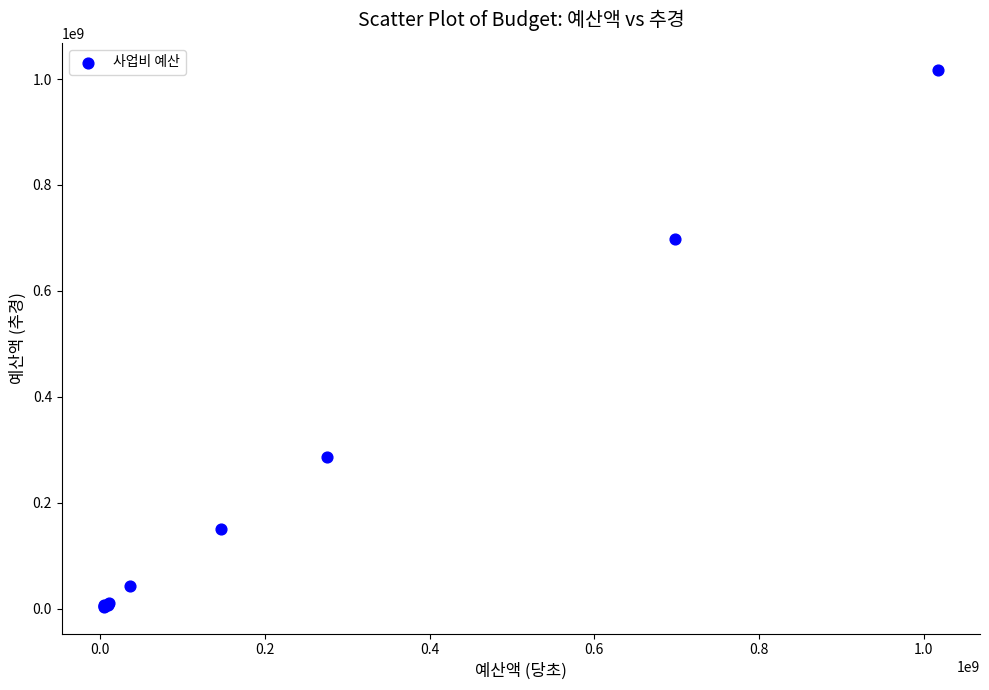

What Y value in the scatter plot is closest to 510762000?

697400000